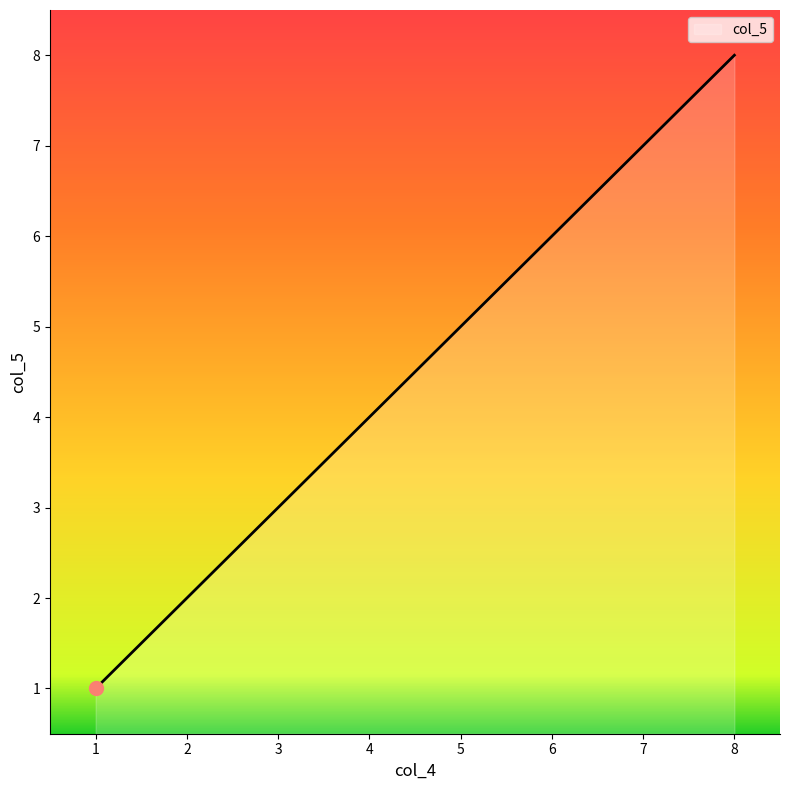

List the labels in order of value, smallest first.

1, 2, 3, 4, 5, 6, 7, 8